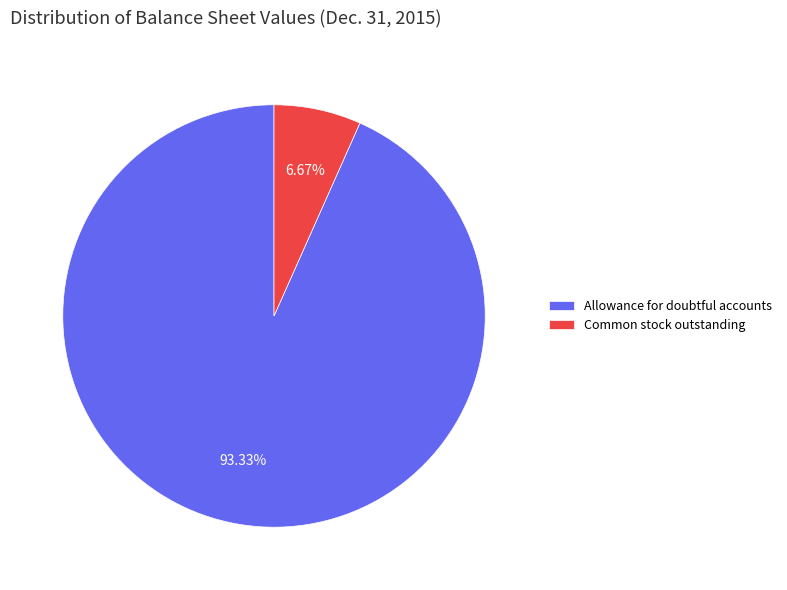

Count the number of slices in the pie.

2